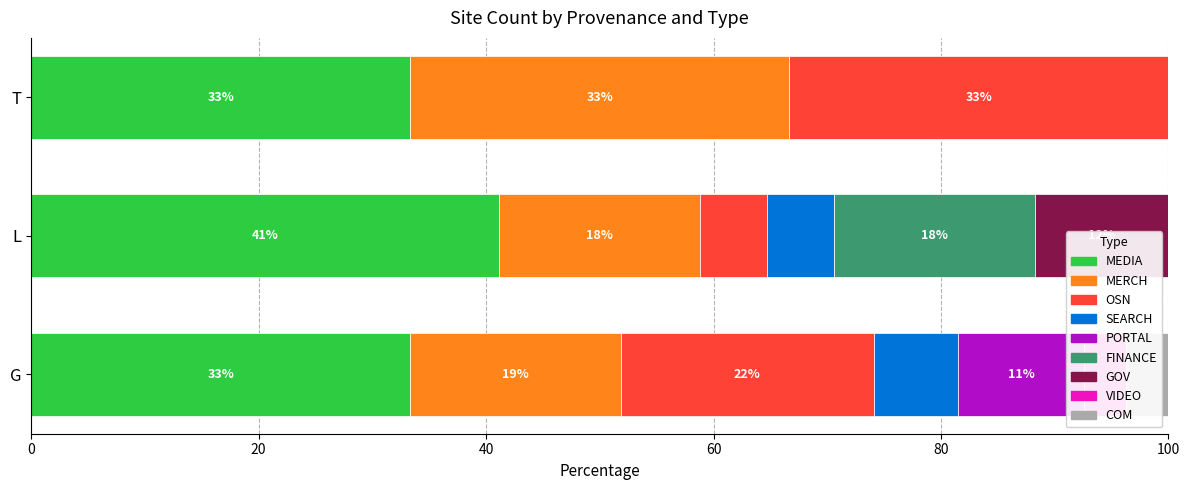

What is the sum of the VIDEO values at G and T?

3.7